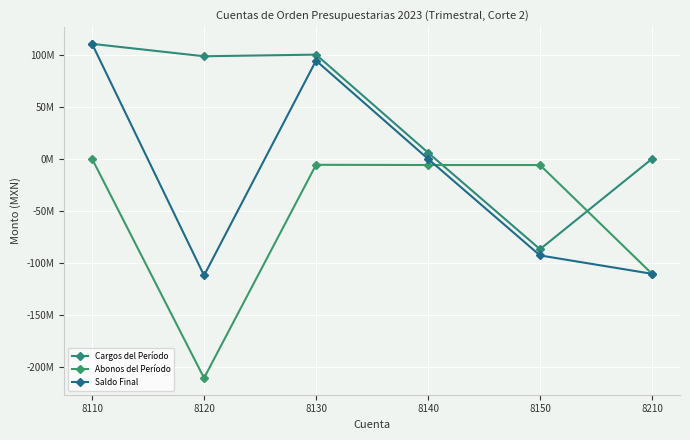

Does the chart have visible grid lines?

Yes